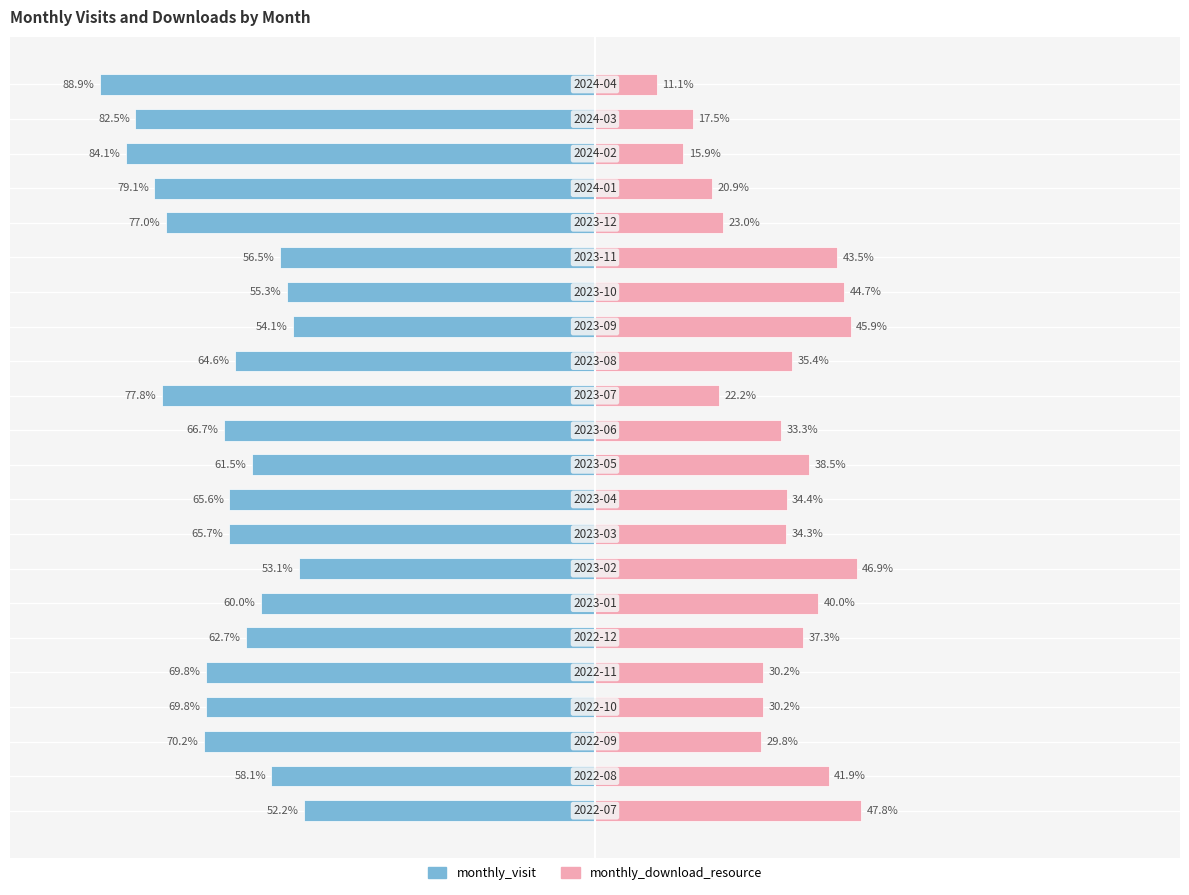

How many values in the monthly_download_resource series exceed 34?

12